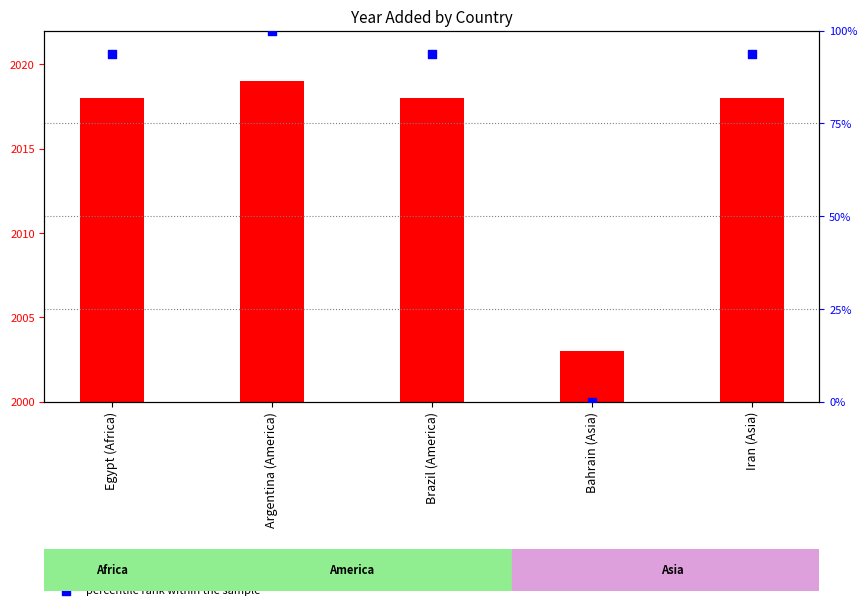

At which category is the sum across all series the highest?

Argentina (America)